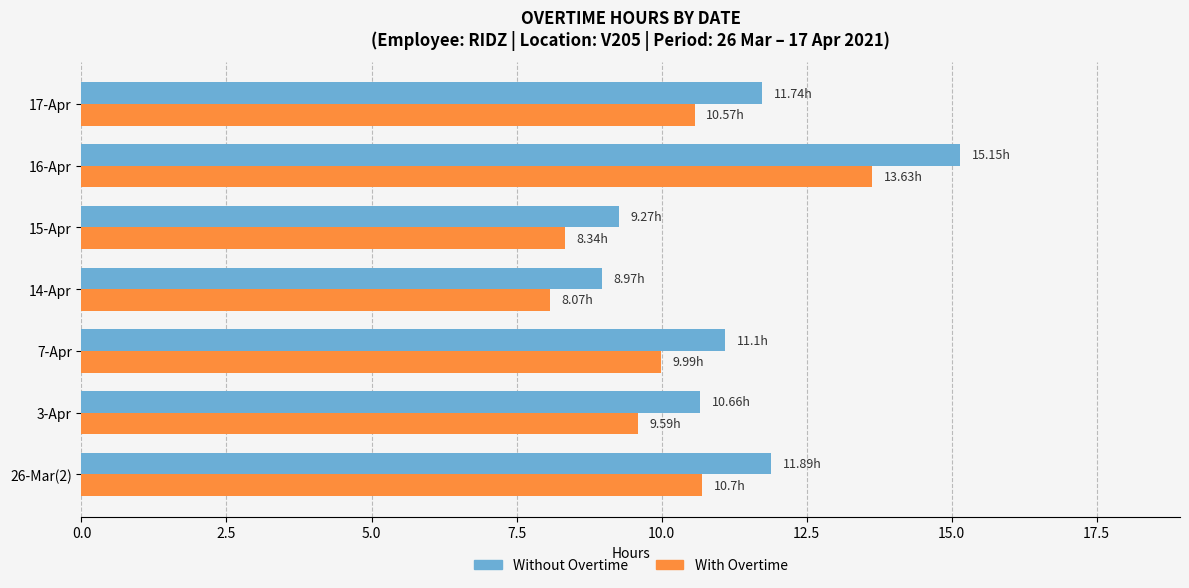

Which series has the largest range (max minus min)?

Without Overtime